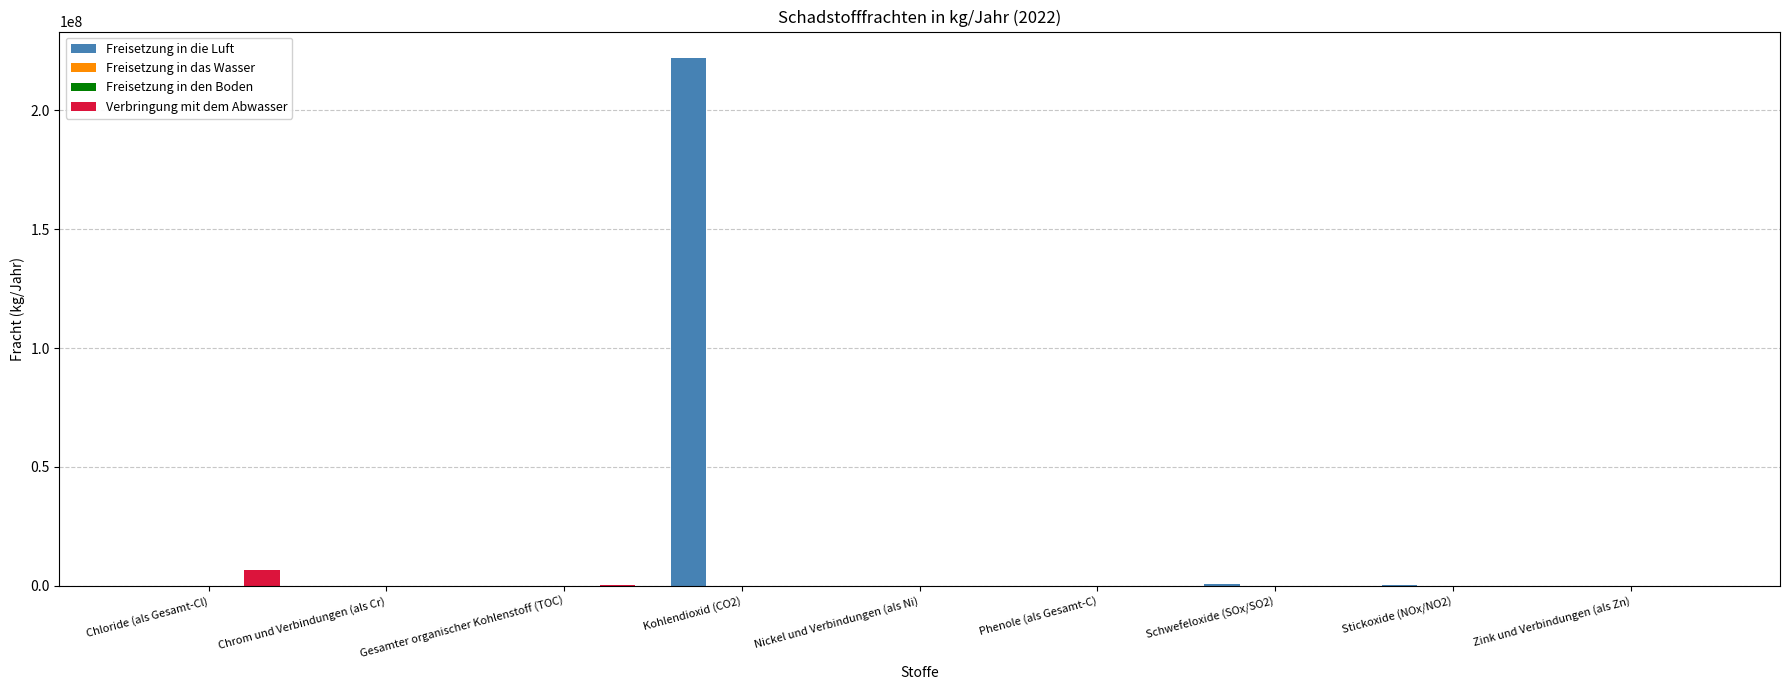

Is it true that Verbringung mit dem Abwasser equals 51 at Chrom und Verbindungen (als Cr)?

True